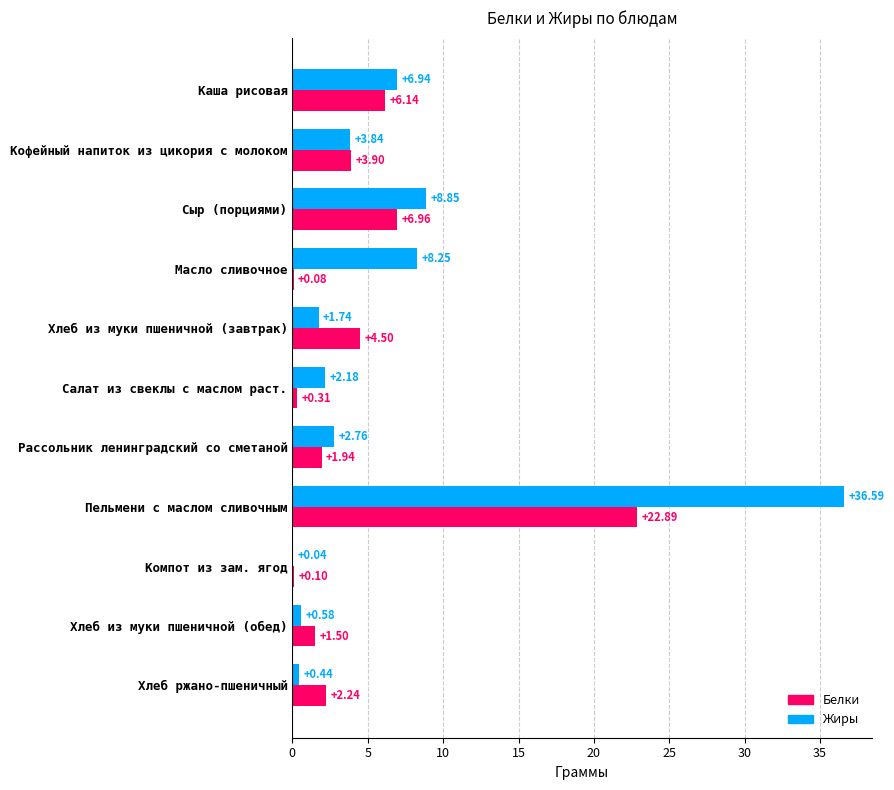

Which category has the highest value across all series?

Пельмени с маслом сливочным